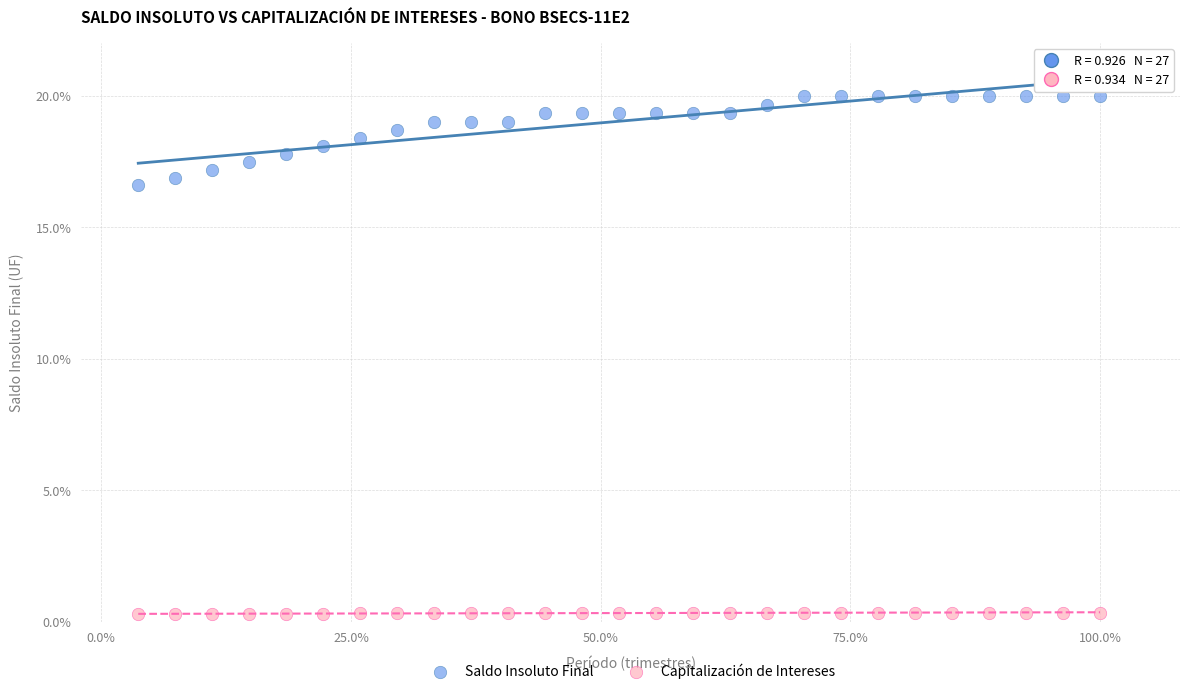

Which series has the widest spread of Y values?

Saldo Insoluto Final